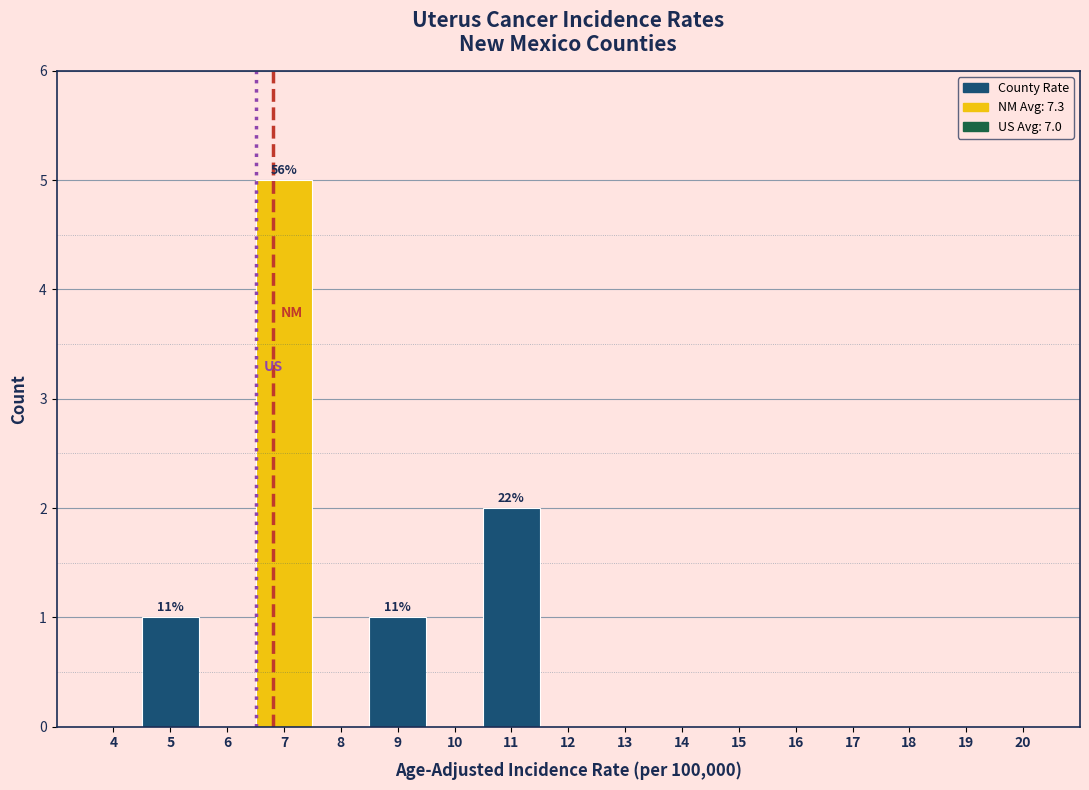

Reading left to right, list all the values displayed in this chart.

4=0	5=1	6=0	7=5	8=0	9=1	10=0	11=2	12=0	13=0	14=0	15=0	16=0	17=0	18=0	19=0	20=0